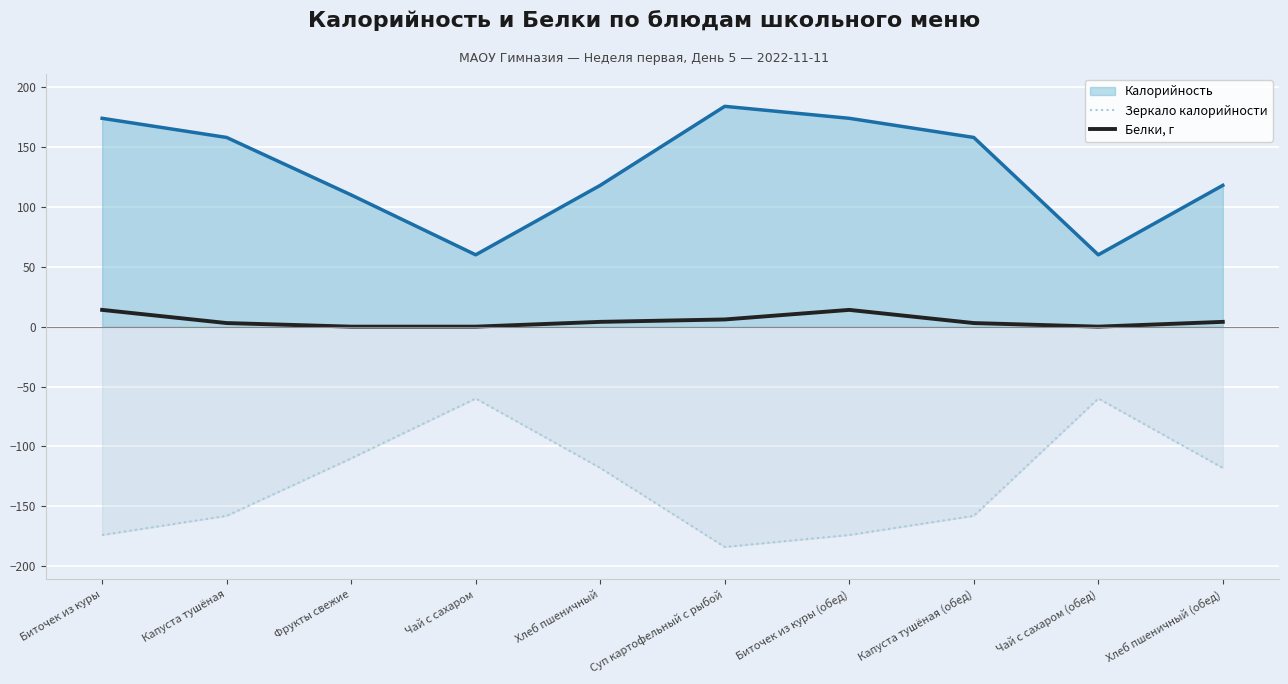

Which series changed the most between Биточек из куры and Чай с сахаром (обед)?

Зеркало калорийности